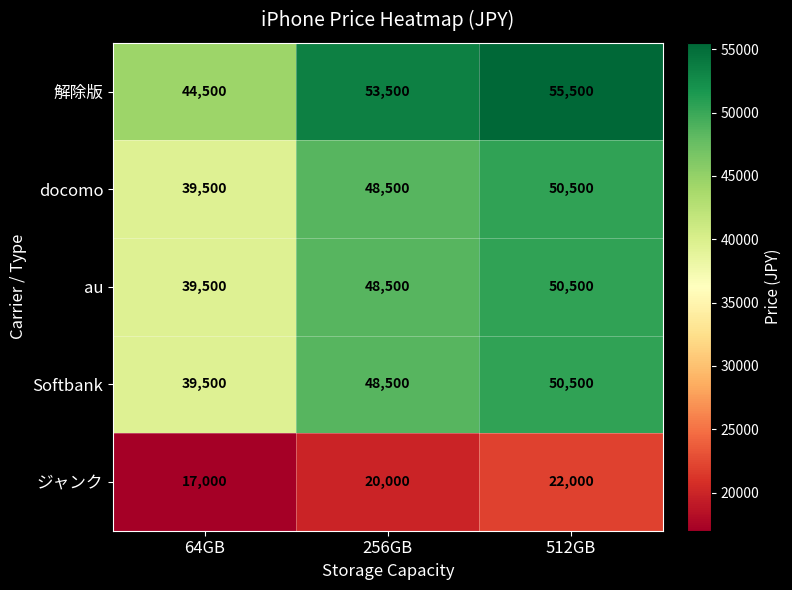

Where is Softbank nearest to the value 45000?

256GB